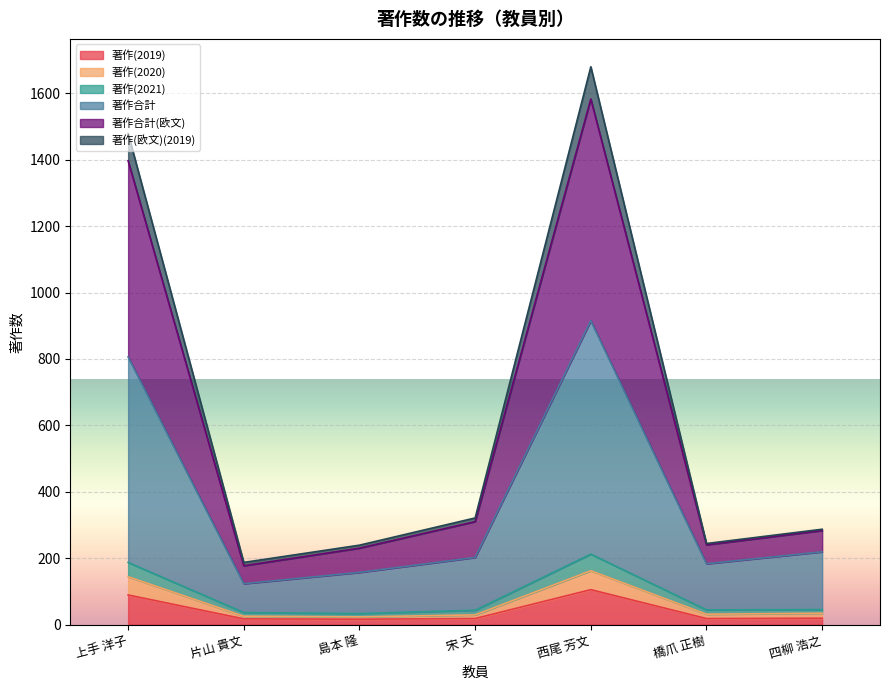

What is the difference between the second highest and minimum values in the 著作合計 series?

683